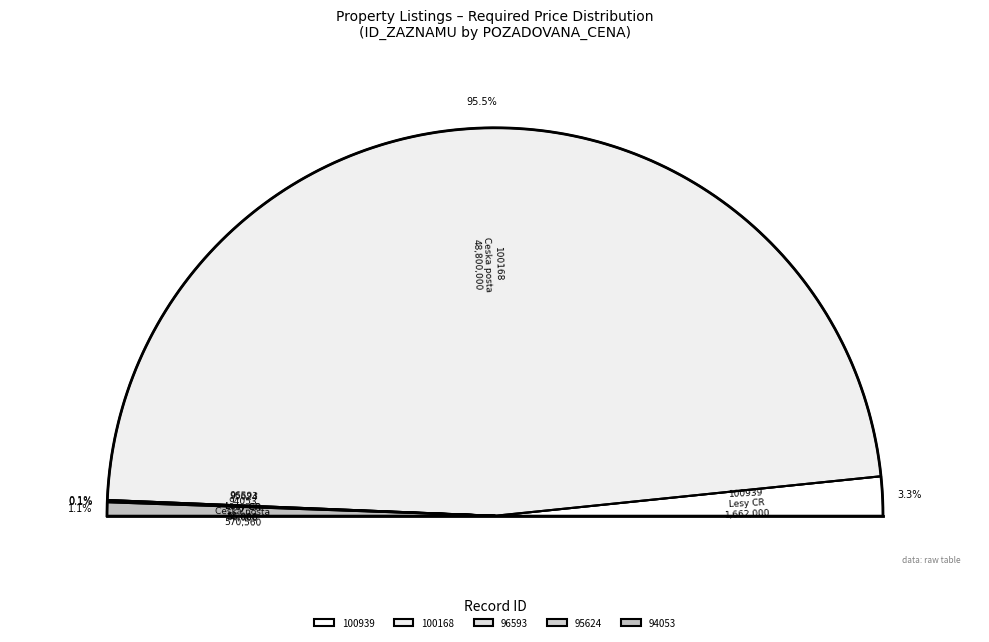

How many slices are in this pie chart?

5